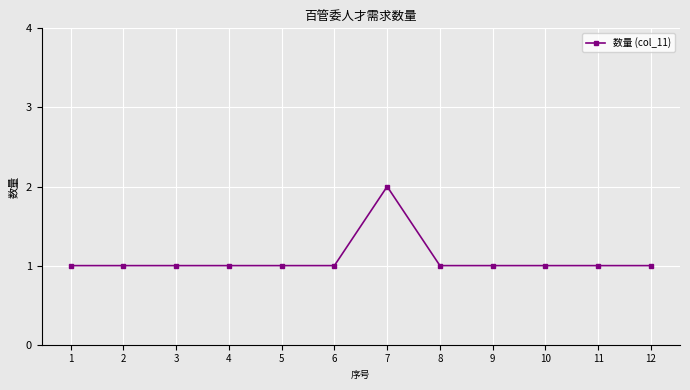

At which category does the chart reach its peak across all series?

7